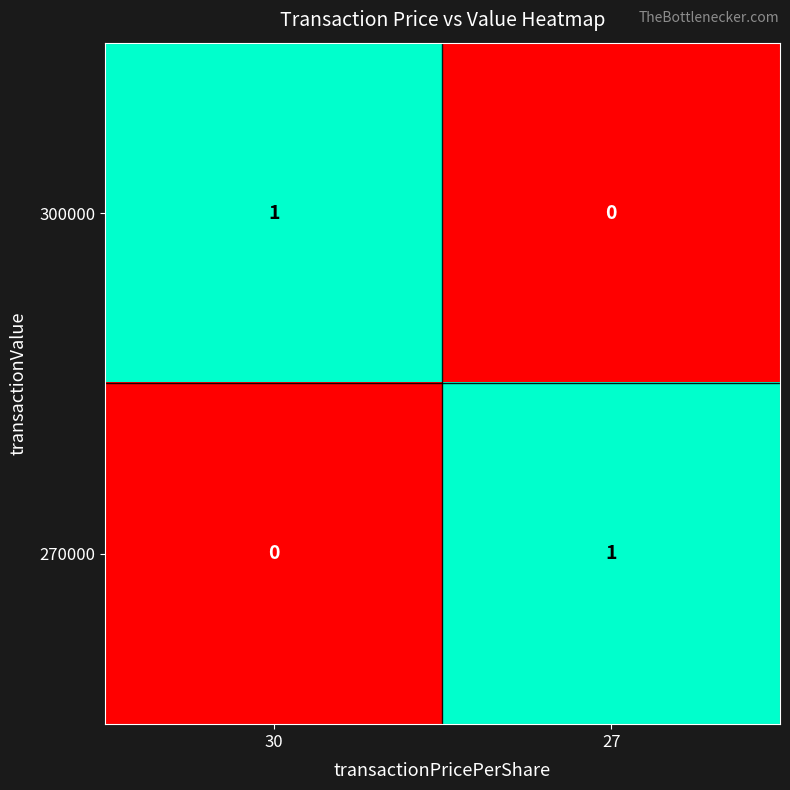

List the labels in order of 270000 value, smallest first.

30, 27